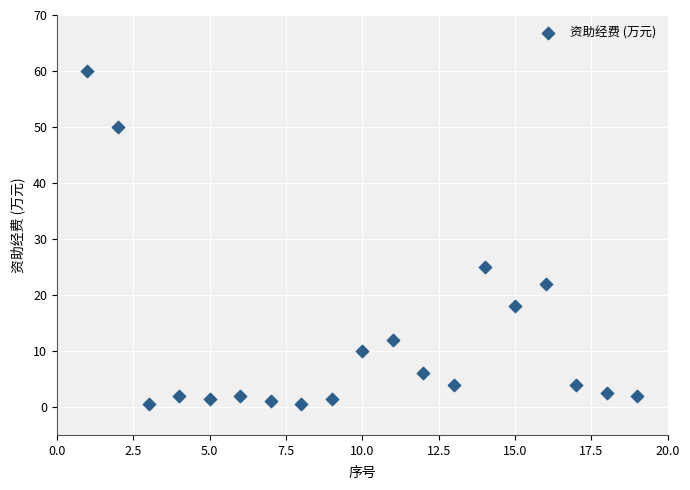

What Y value in the scatter plot is closest to 30?

25.0